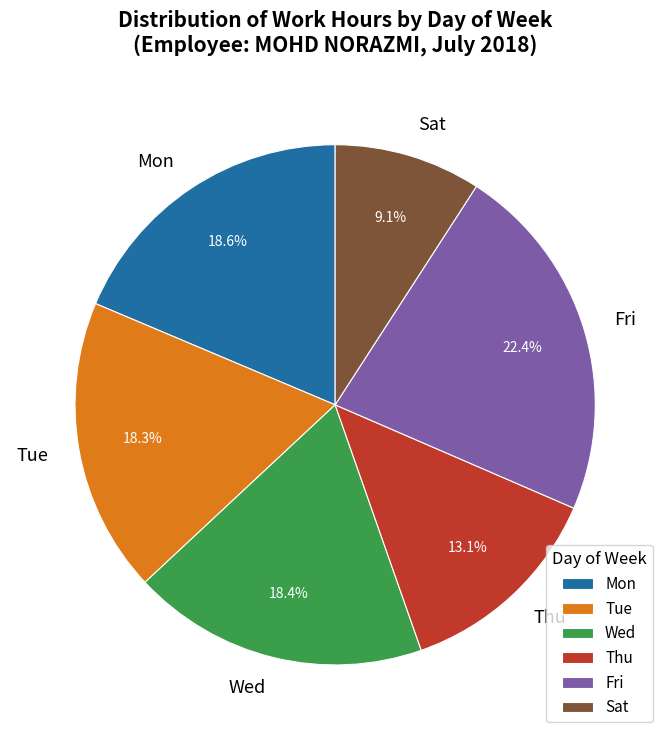

How many segments does this pie chart have?

6